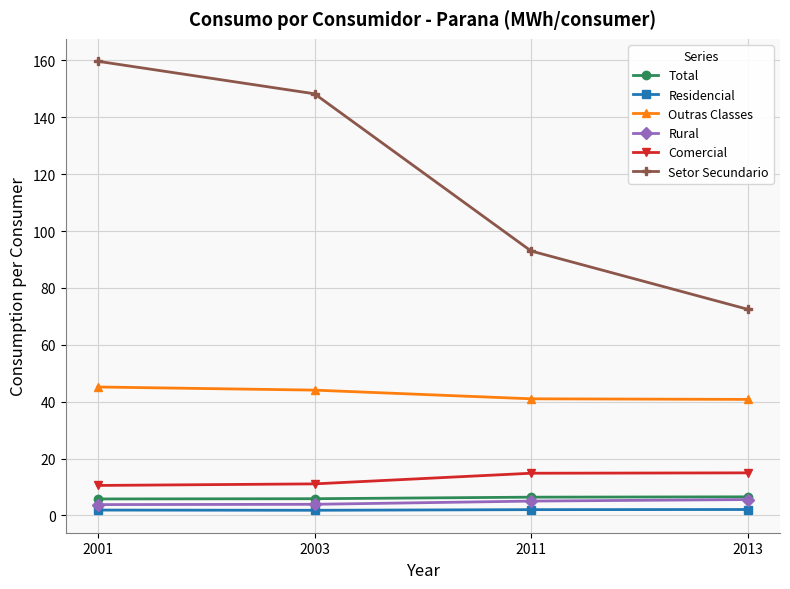

Is the value of Setor Secundario at 2001 greater than the value of Total at 2003?

Yes